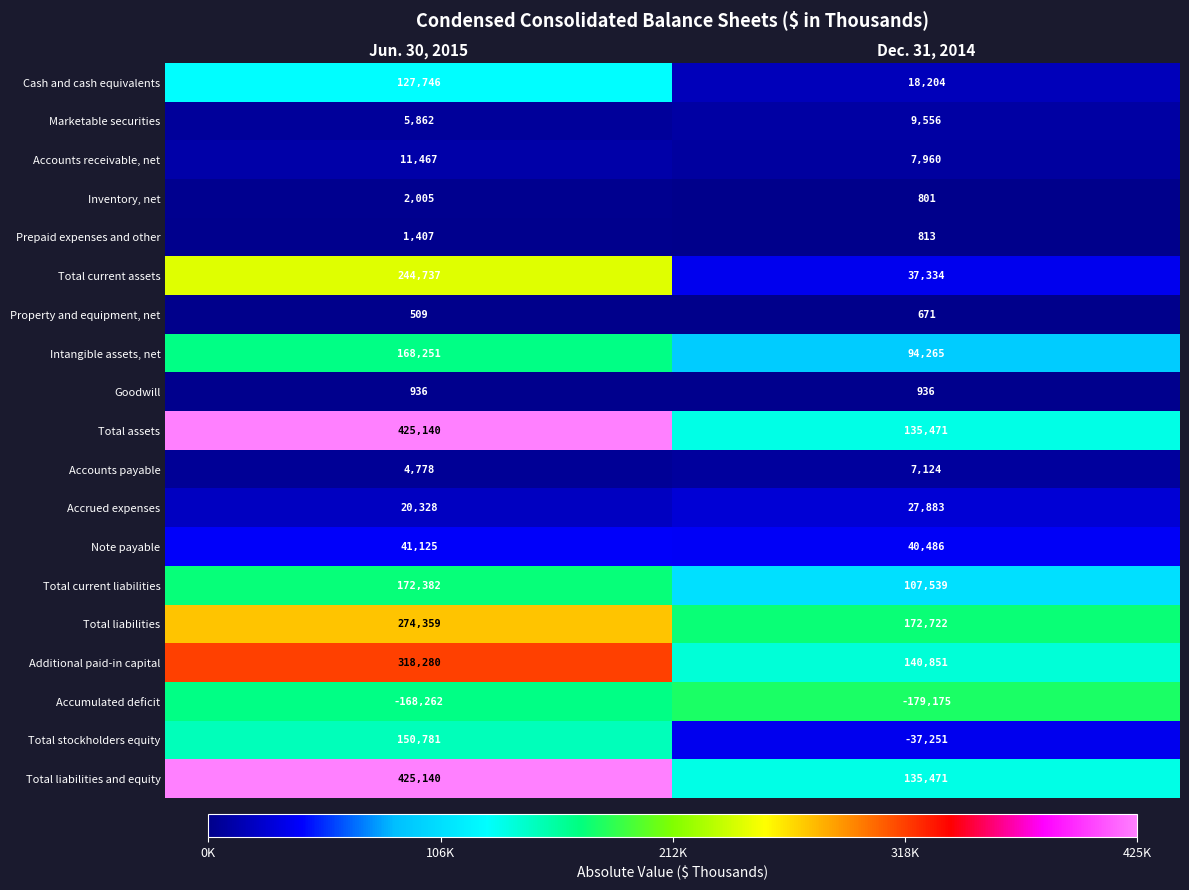

Count the number of categories in the chart.

2